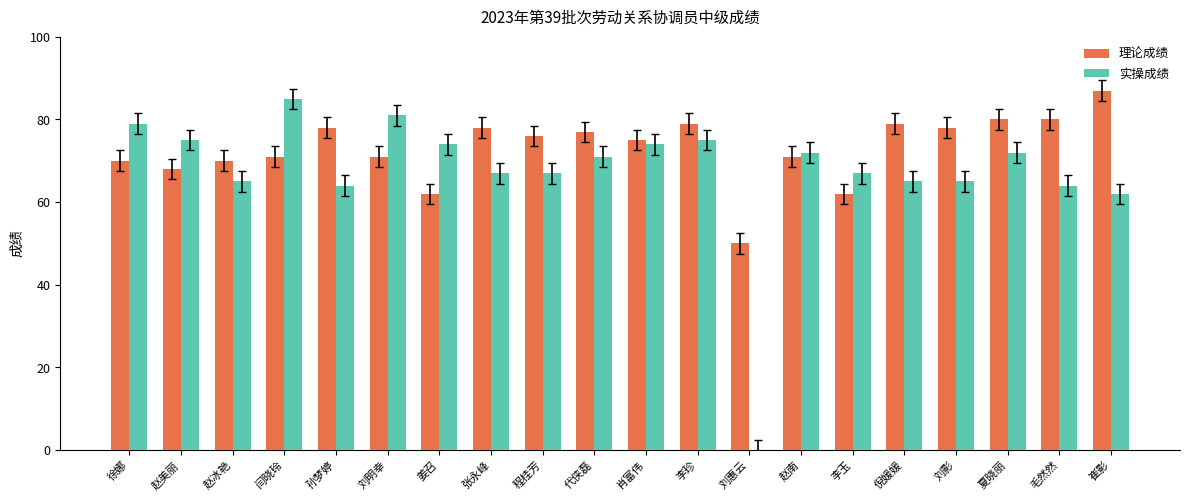

Where is 实操成绩 nearest to the value 42?

崔影